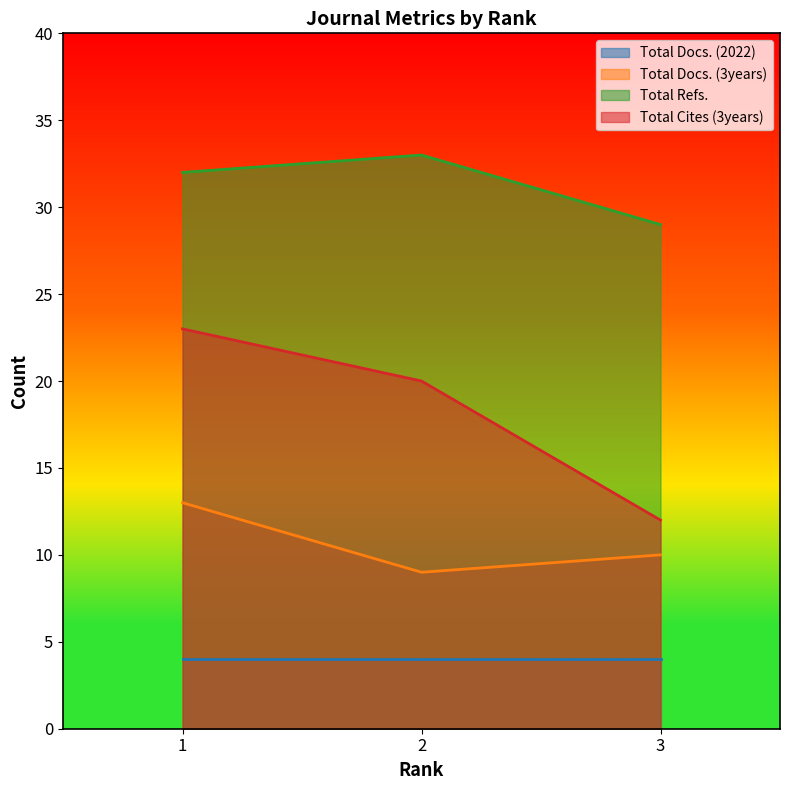

List the series in order of their overall mean, lowest first.

Total Docs. (2022), Total Docs. (3years), Total Cites (3years), Total Refs.